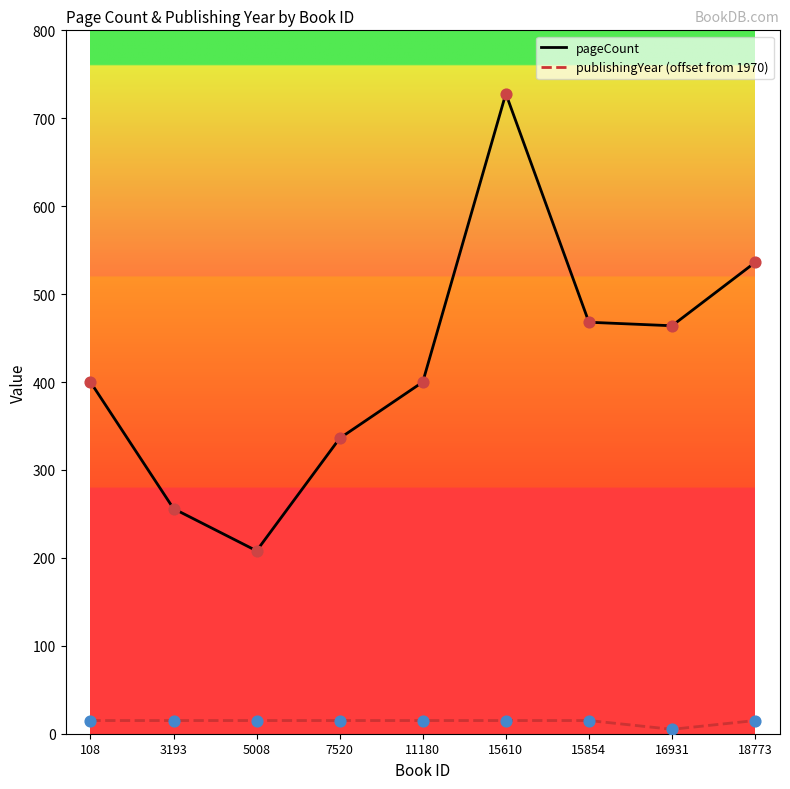

Which series has the widest spread of values?

pageCount